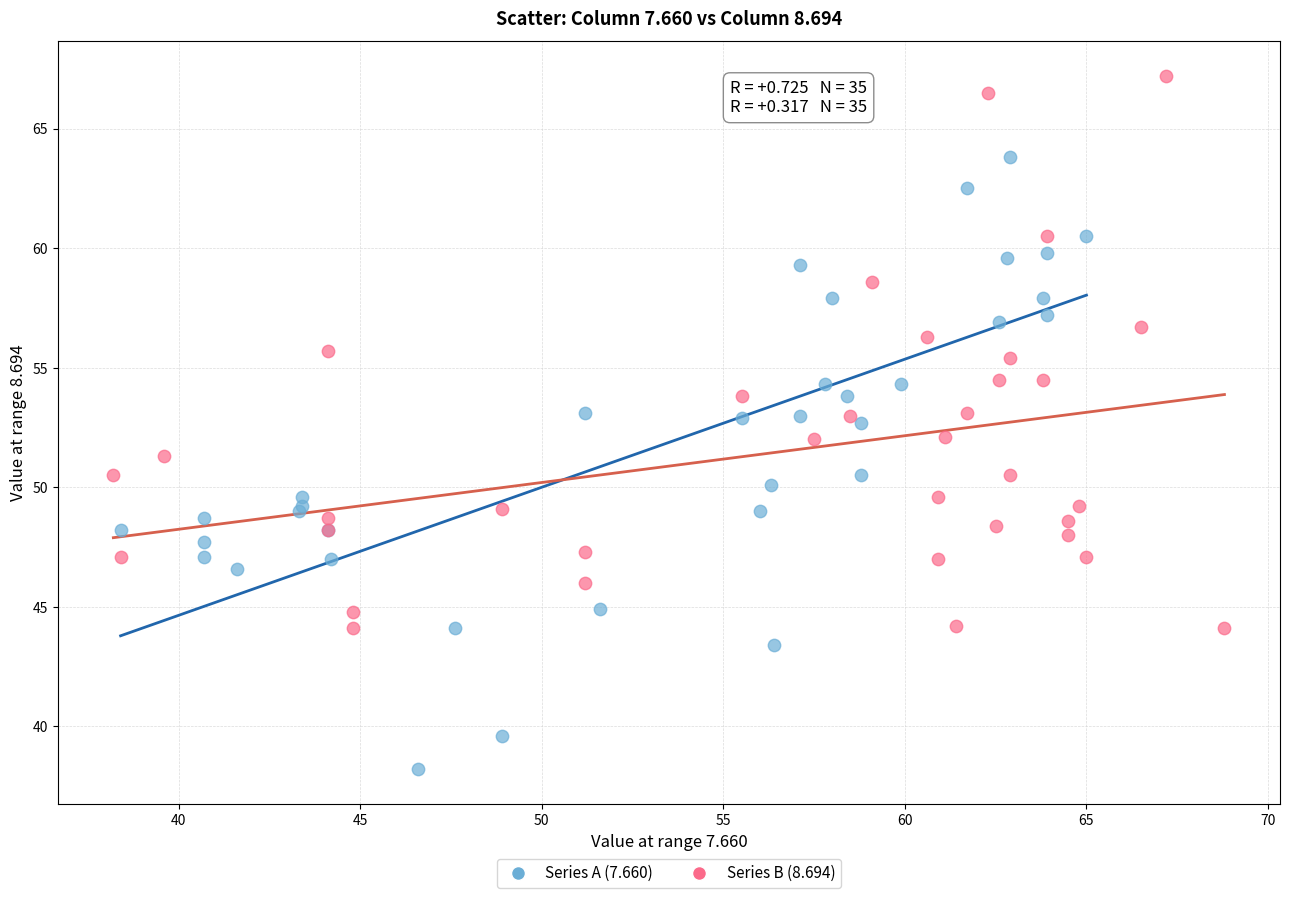

Which series contains the lowest Y value?

Series A (7.660)